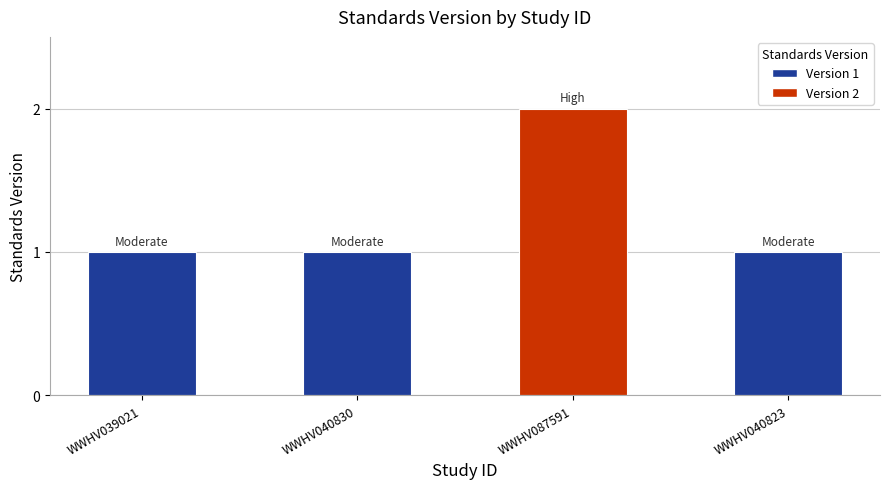

Which label corresponds to the largest value in the chart?

WWHV087591